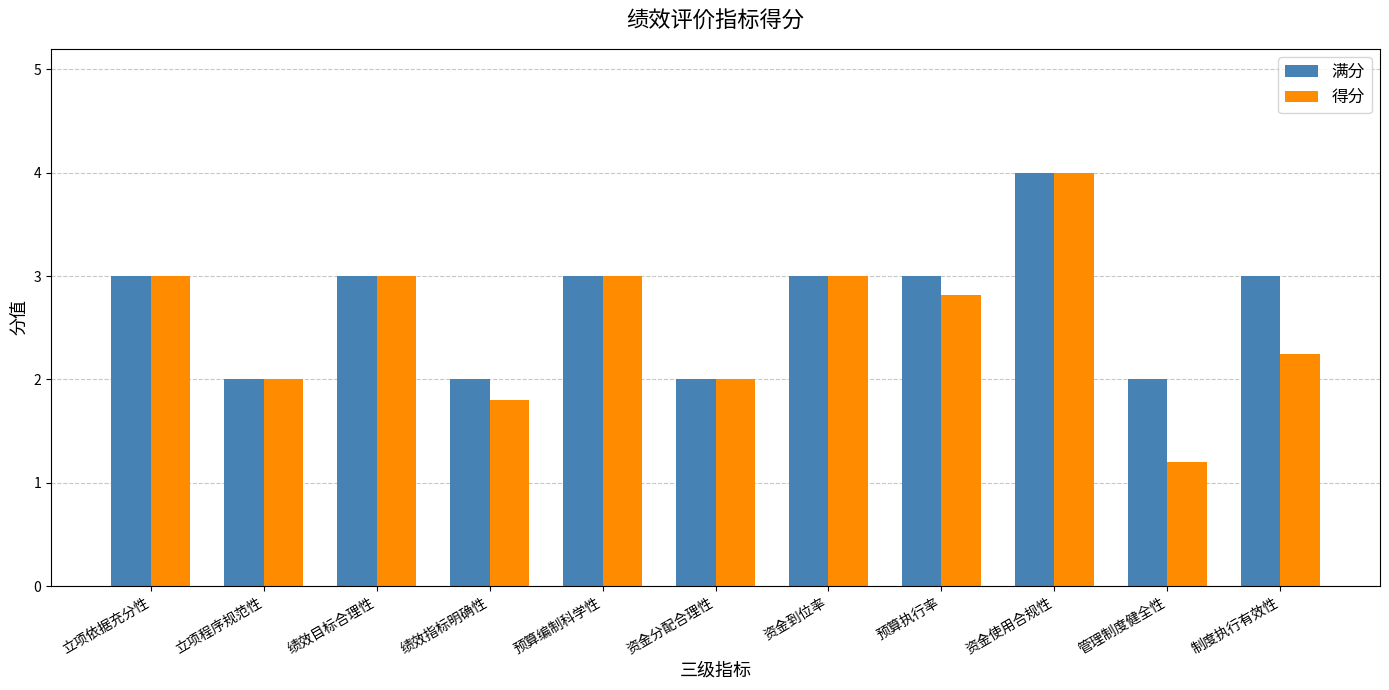

List the series in order of their overall mean, lowest first.

得分, 满分